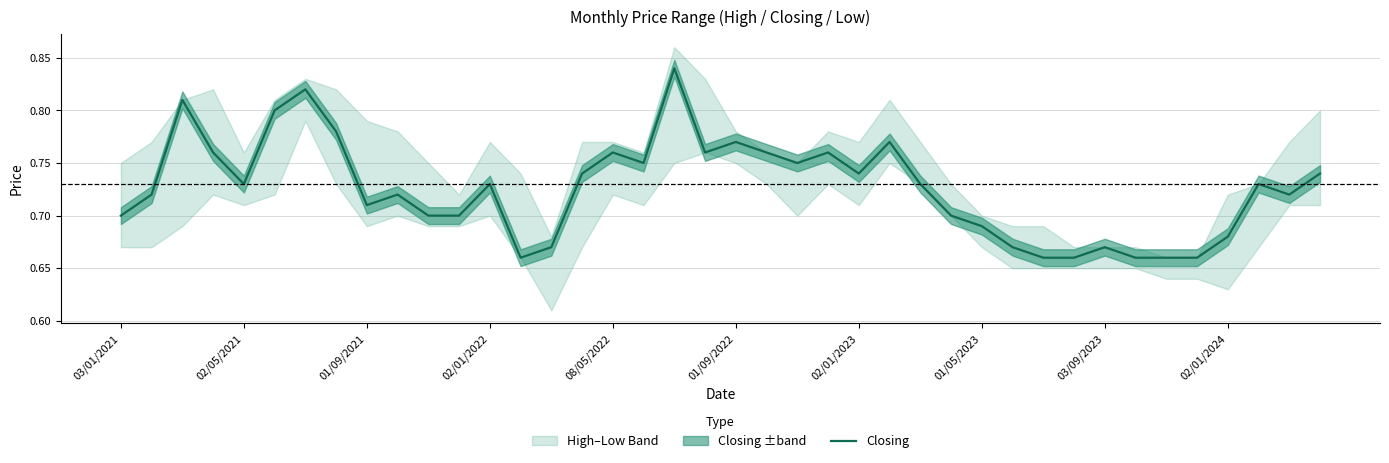

What position from the left is 29?

30